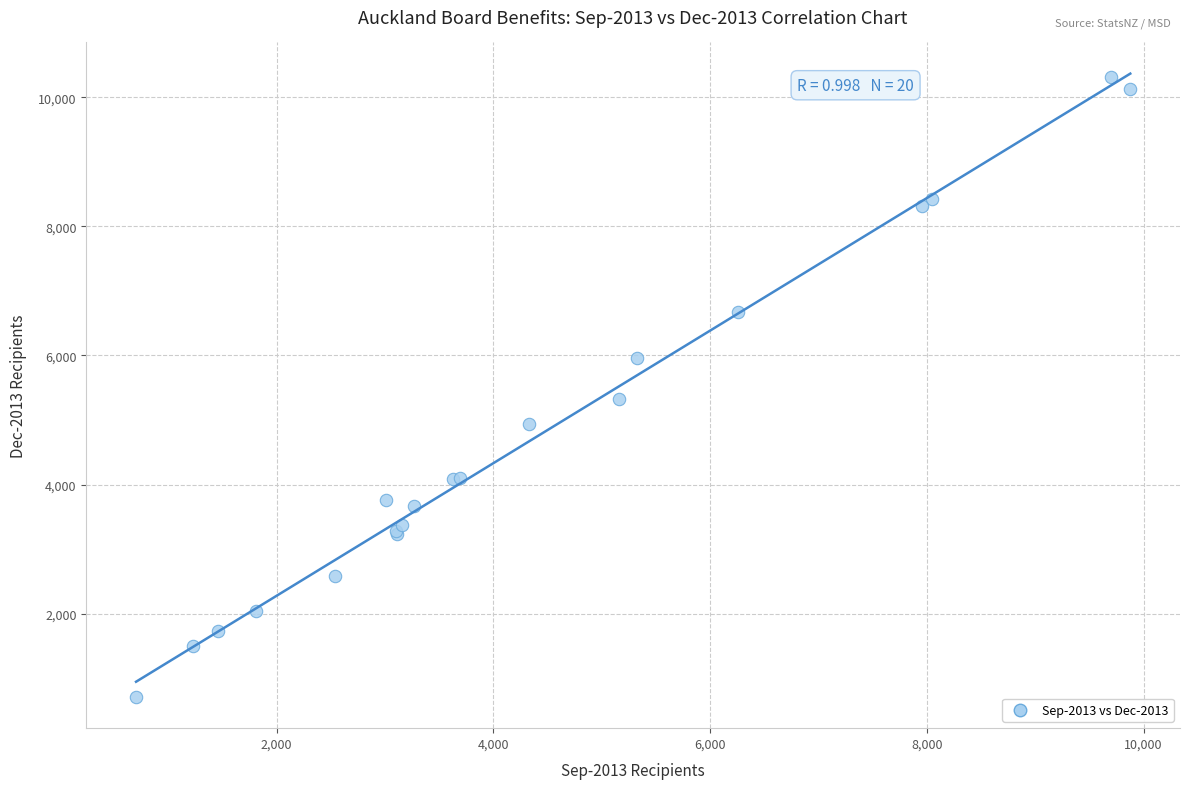

What Y value in the scatter plot is closest to 5515?

5331